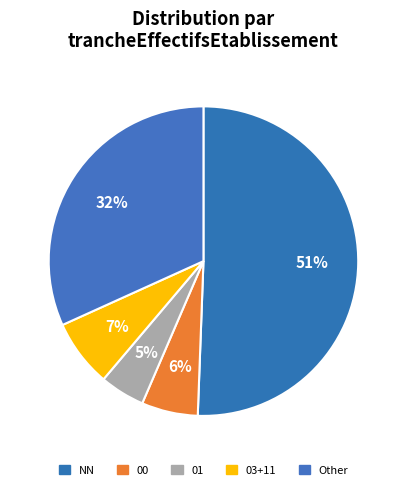

How many slices are in this pie chart?

5